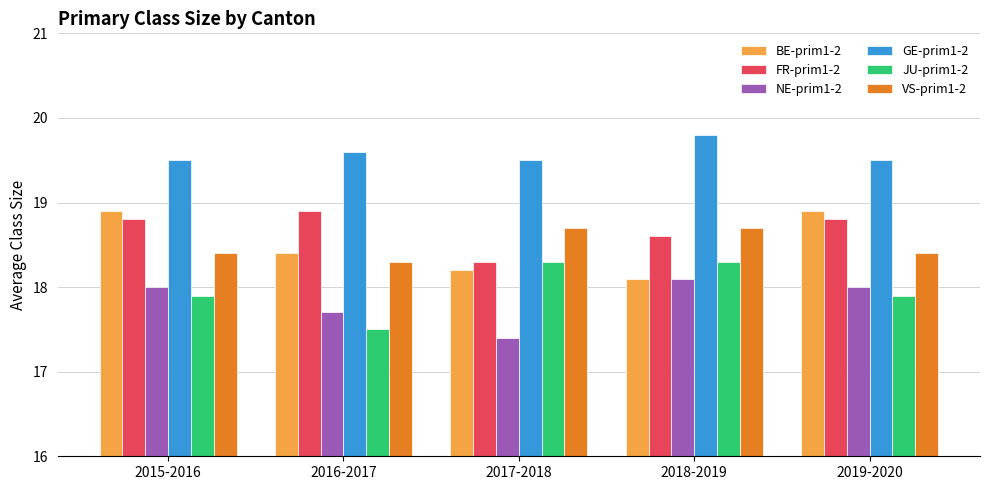

What is the label of the 4th bar from the left?

2018-2019